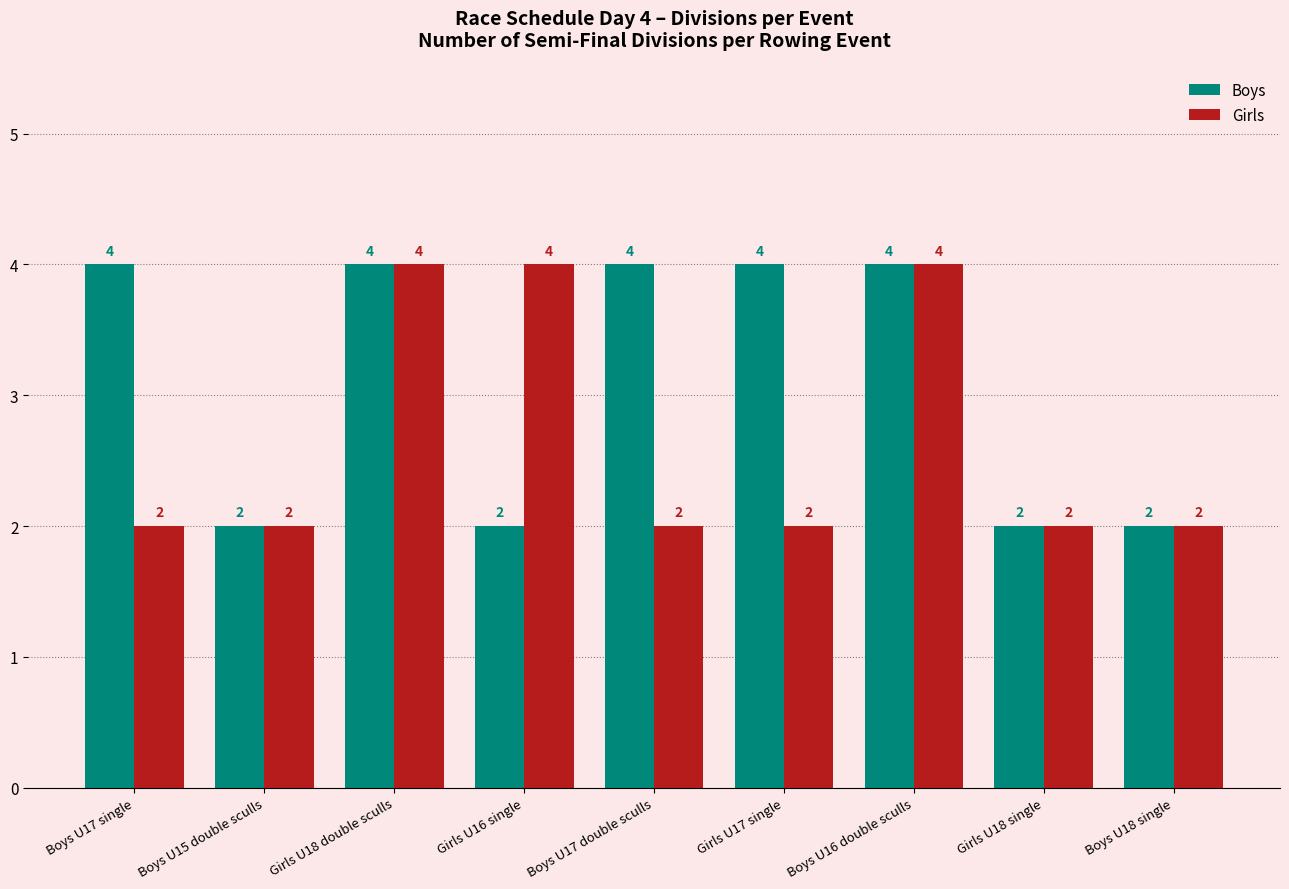

How many bars are there in each group?

2